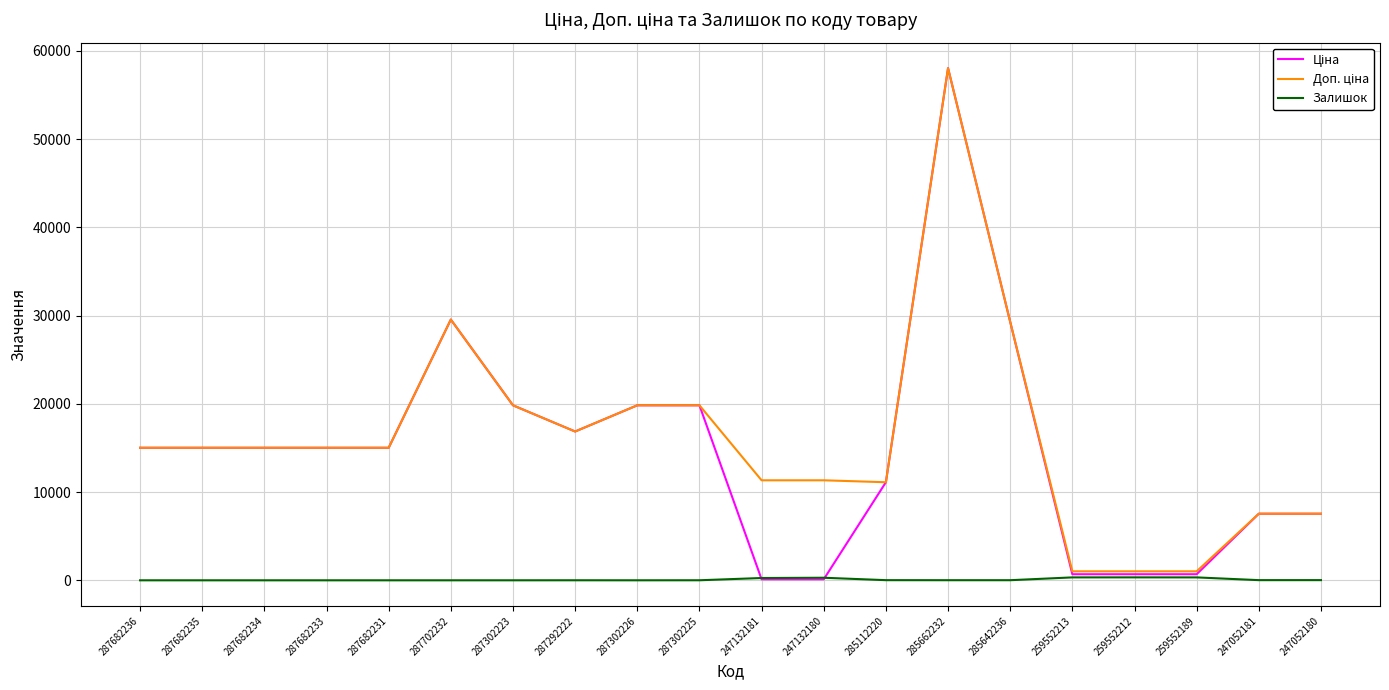

What is the total value across all series at 287682231?

30038.4